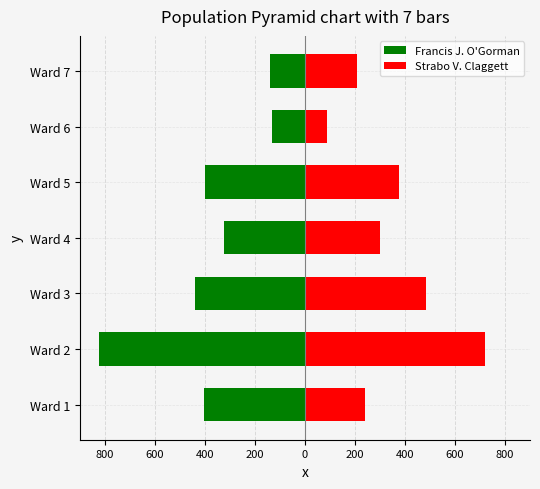

Is it true that Francis J. O'Gorman equals -117 at Ward 4?

False